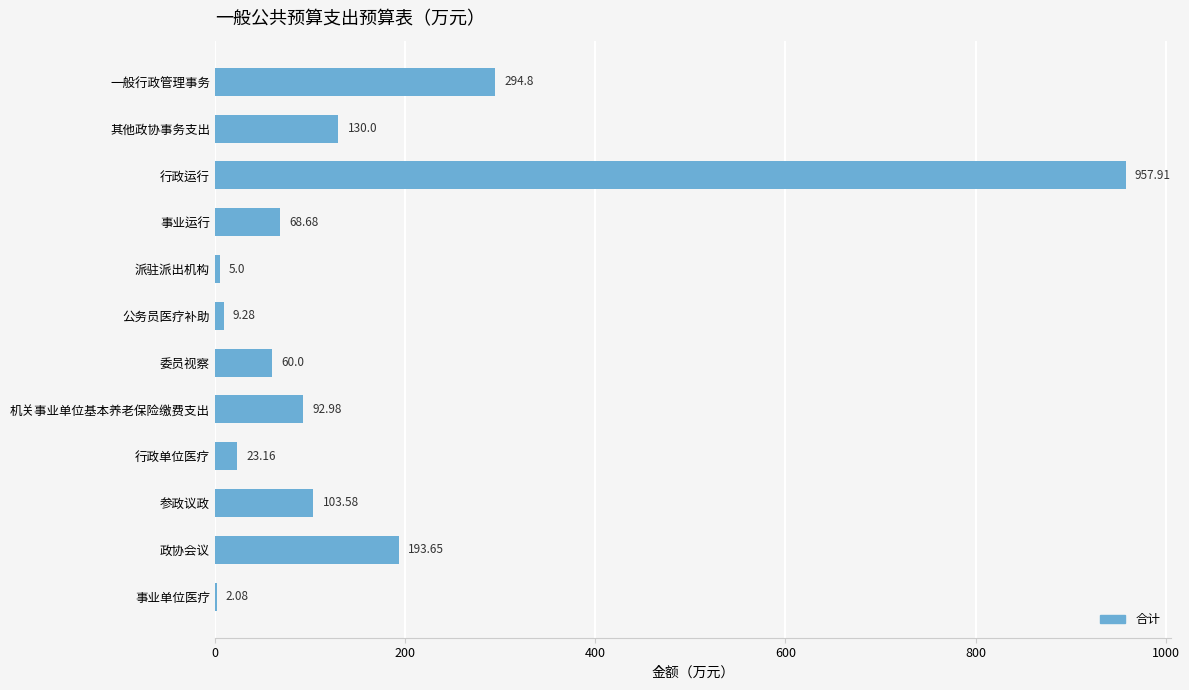

Between 委员视察 and 行政运行, which is larger?

行政运行